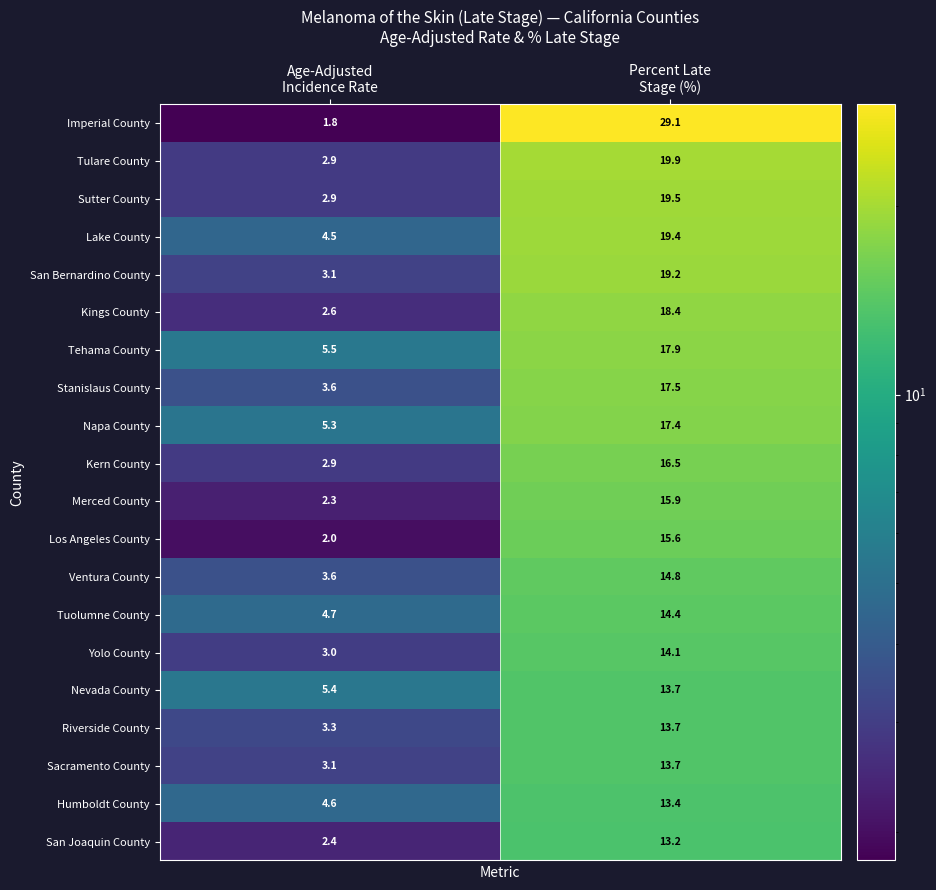

Which series has the largest total across all categories?

Imperial County